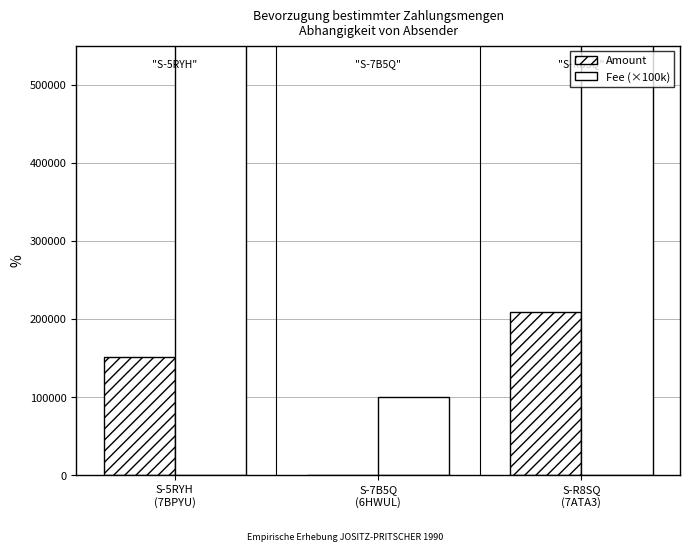

What are all the series names shown in the legend?

Amount, Fee (×100k)